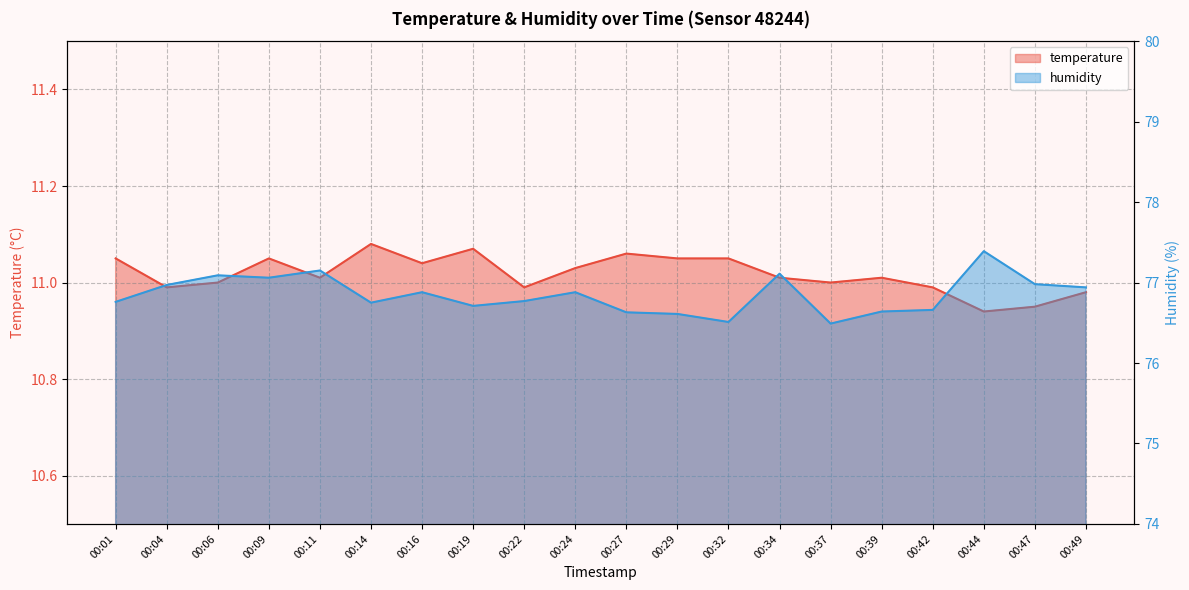

Which series has the largest total across all categories?

humidity